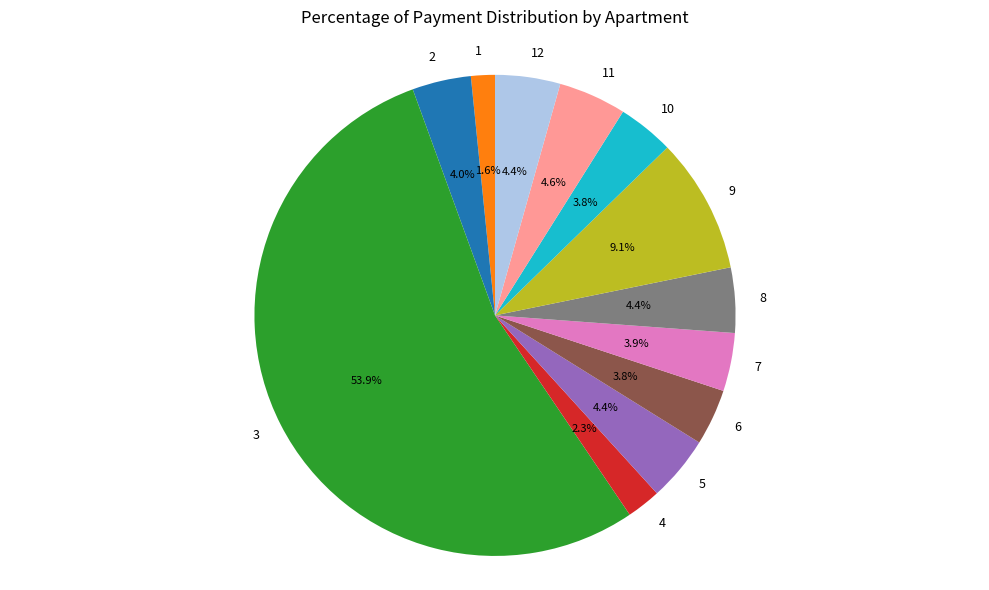

Does 10 account for over 50% of the chart?

No